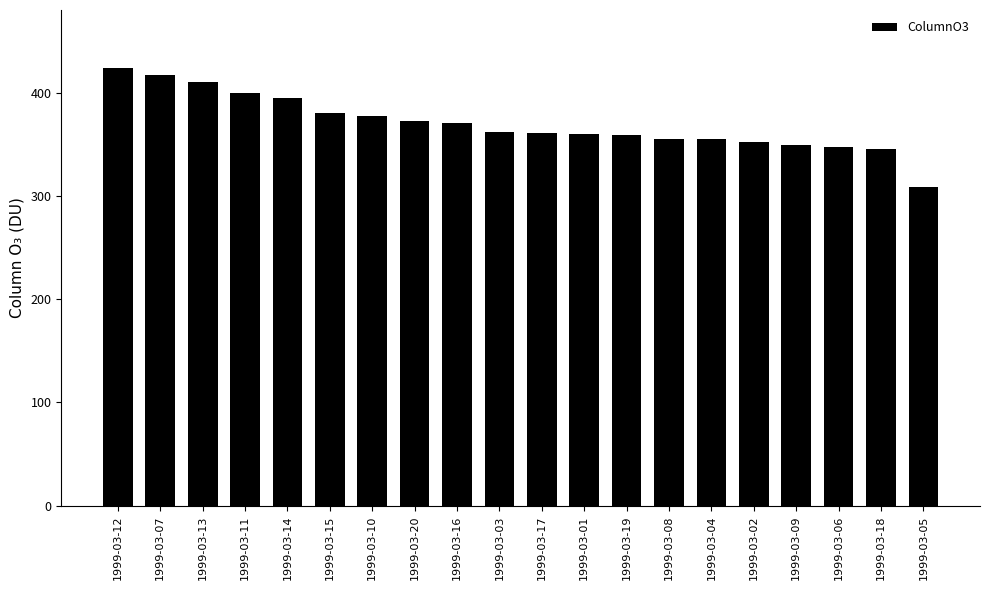

What is the difference between the maximum and second lowest values?

79.3